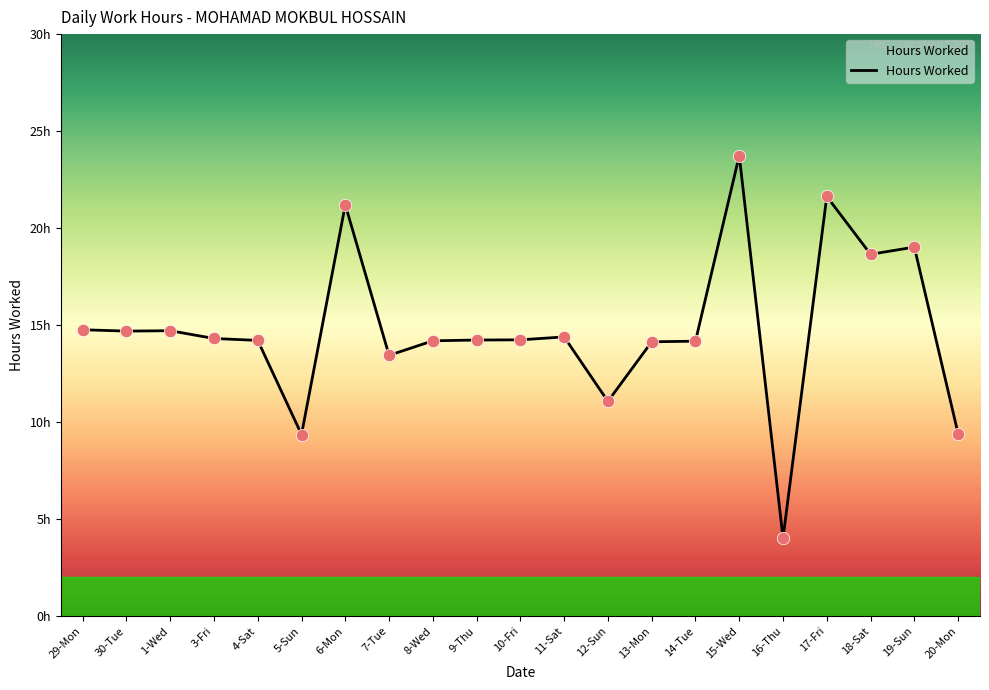

What is the change in value from 12-Sun to 17-Fri?

+10.6